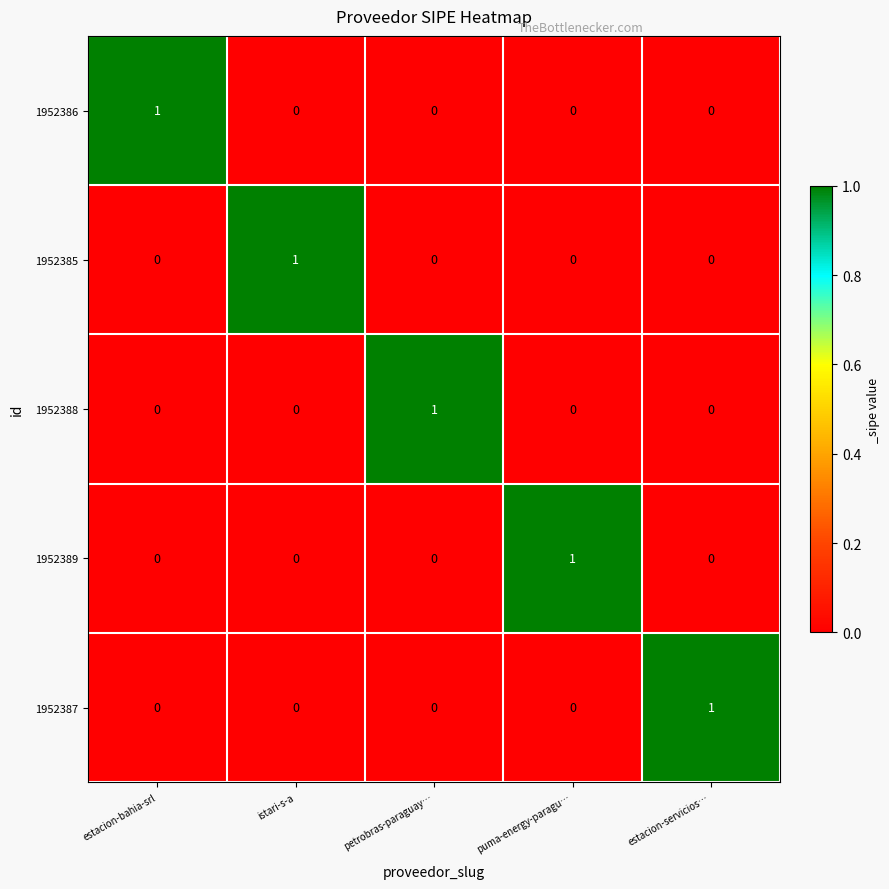

How many values in the 1952389 series exceed 0?

1